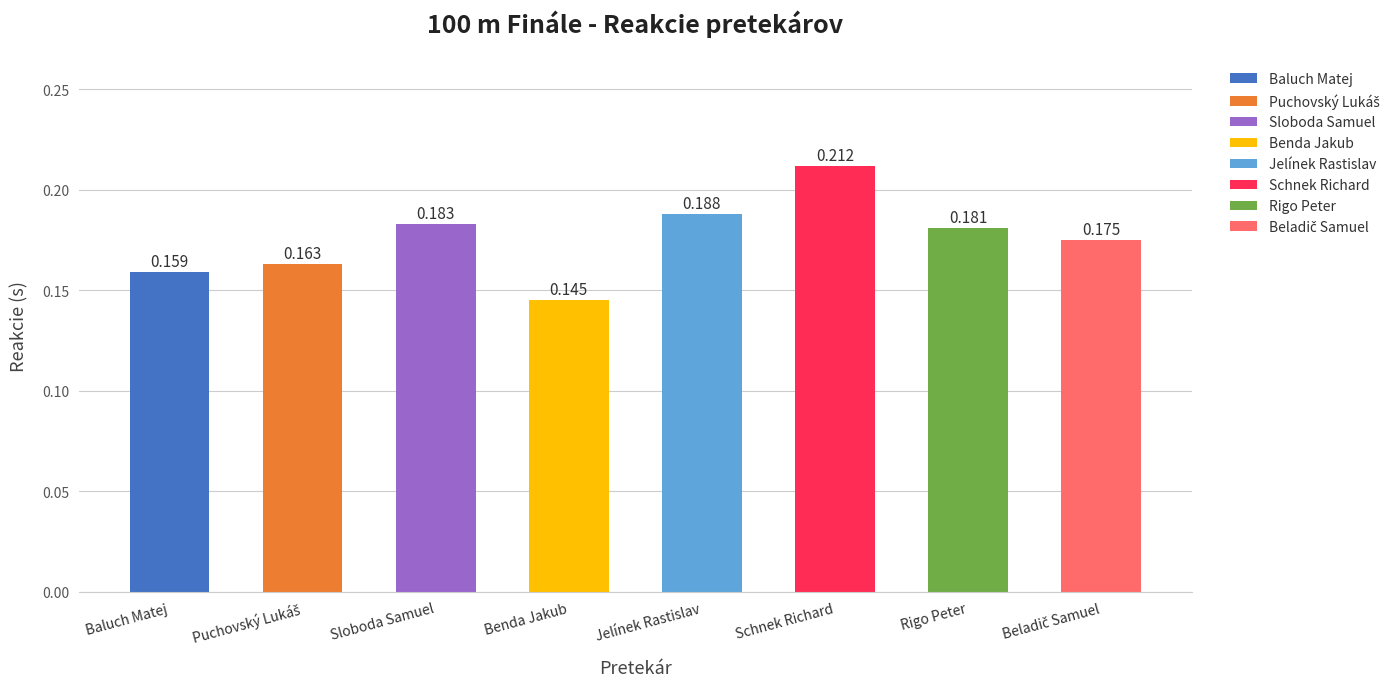

Which has a higher value, Benda Jakub or Baluch Matej?

Baluch Matej